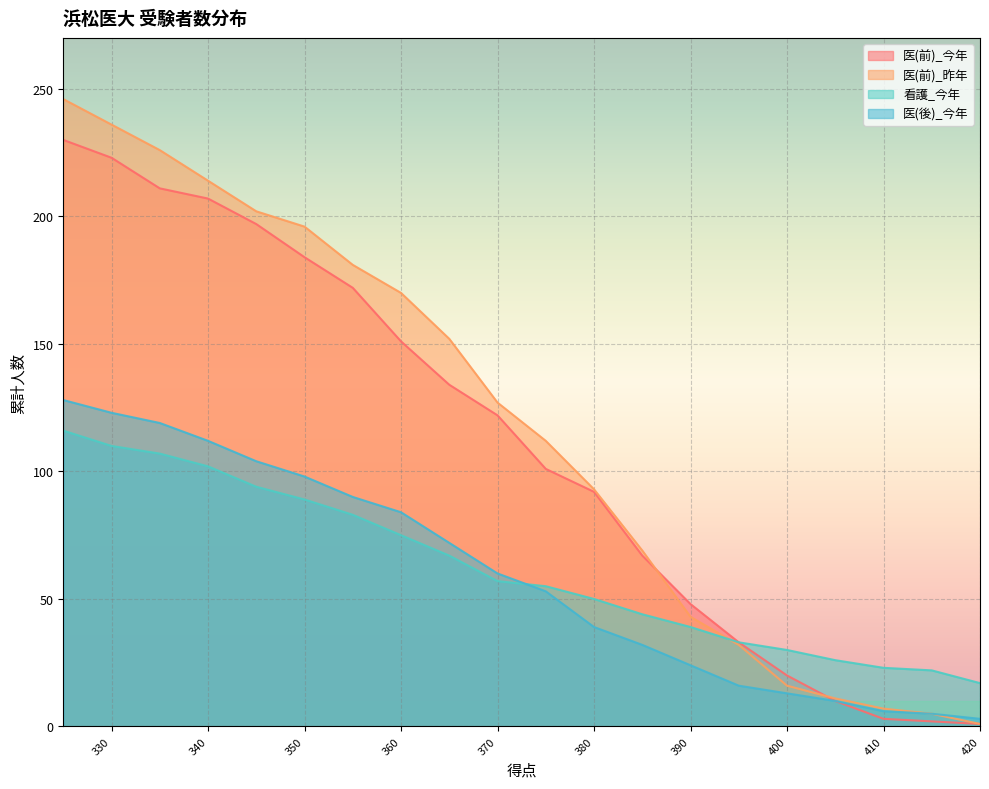

True or false: 医(前)_昨年 has more than 0 interior local peaks.

False